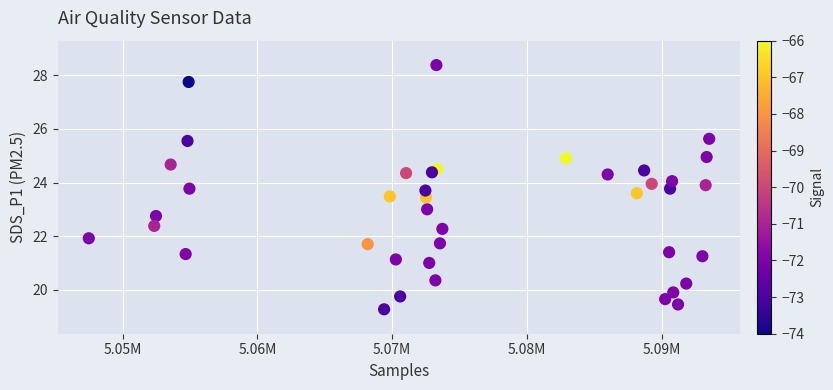

What is the range of X values (max minus min)?

46029.0